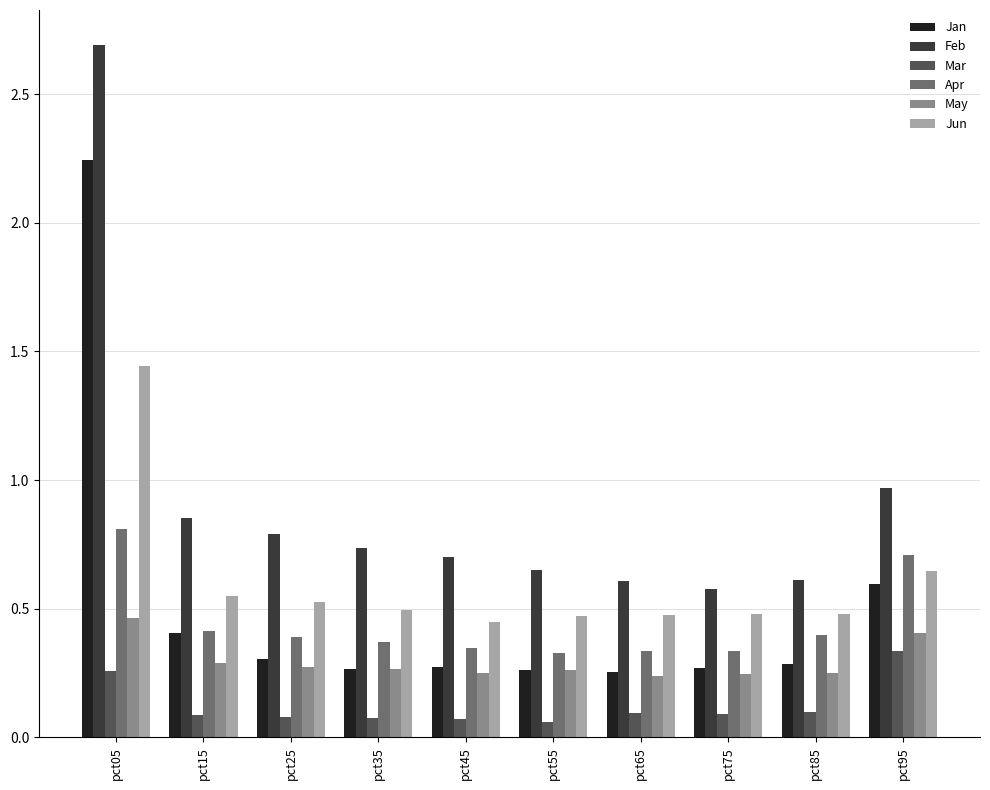

How many bars are there in each group?

6